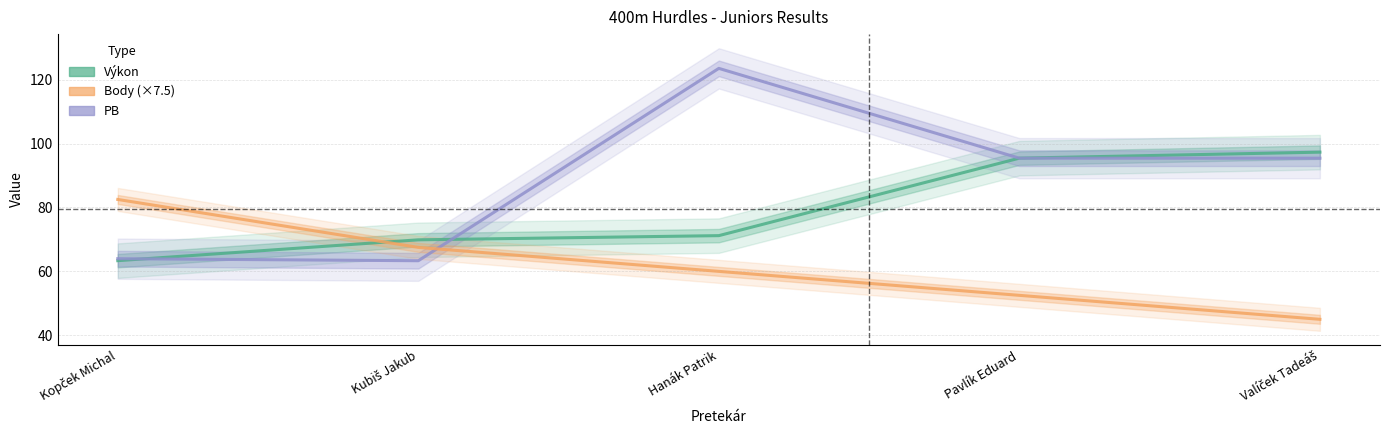

What is the smallest value displayed?

45.0